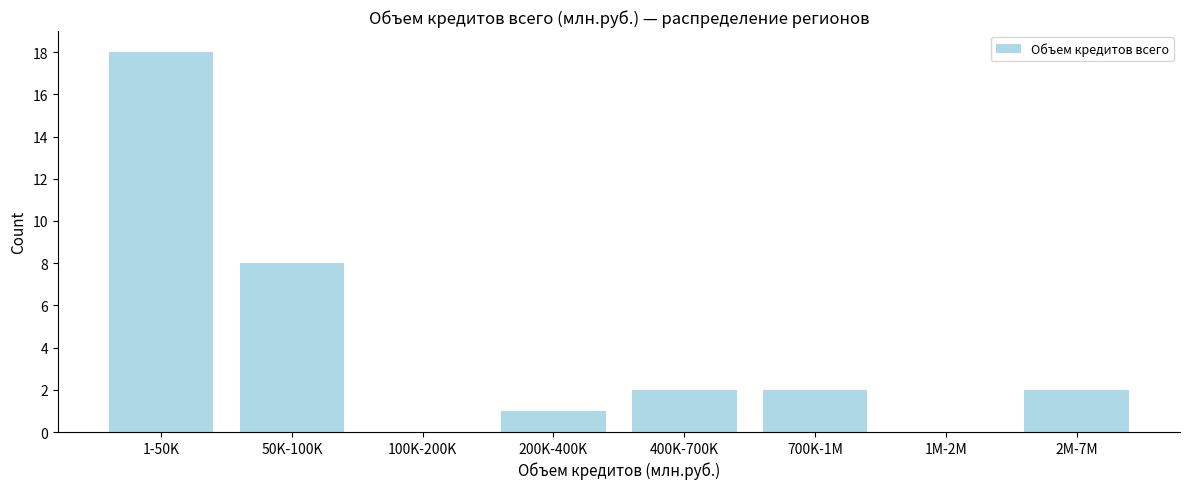

Reading left to right, what are all the values shown in this chart?

1-50K=18	50K-100K=8	100K-200K=0	200K-400K=1	400K-700K=2	700K-1M=2	1M-2M=0	2M-7M=2